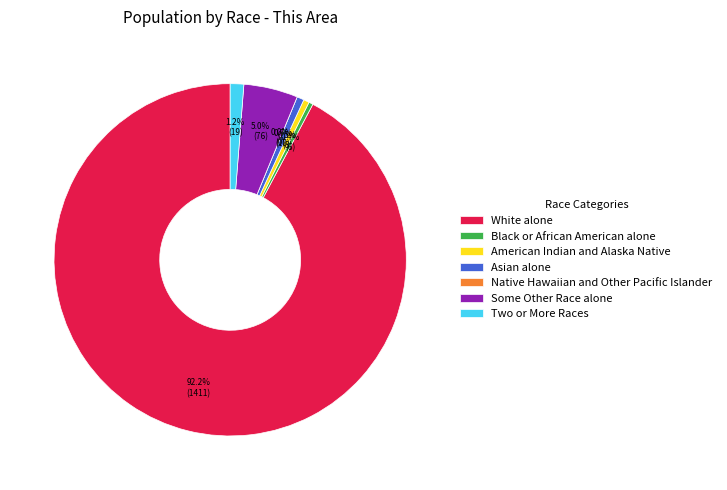

Do Two or More Races and American Indian and Alaska Native together represent more than half of the pie?

No